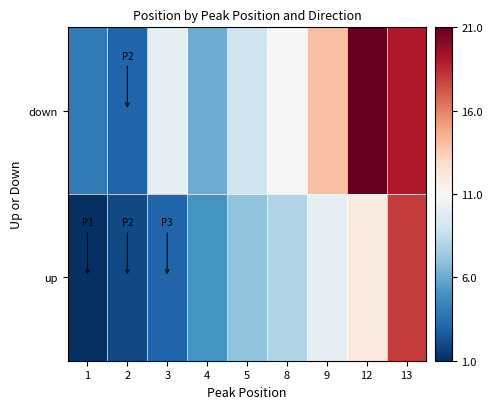

What is the smallest value displayed?

1